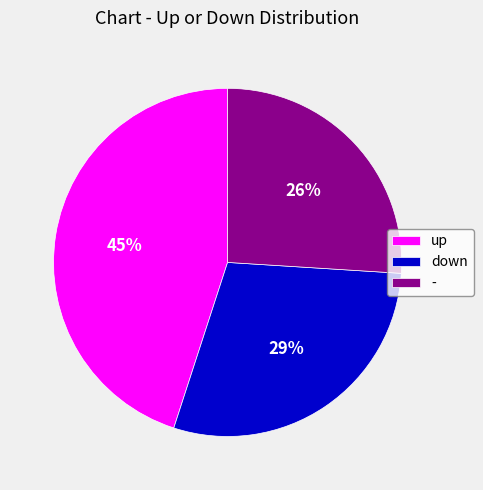

What is the ratio of the value at up to the value at -?

1.7